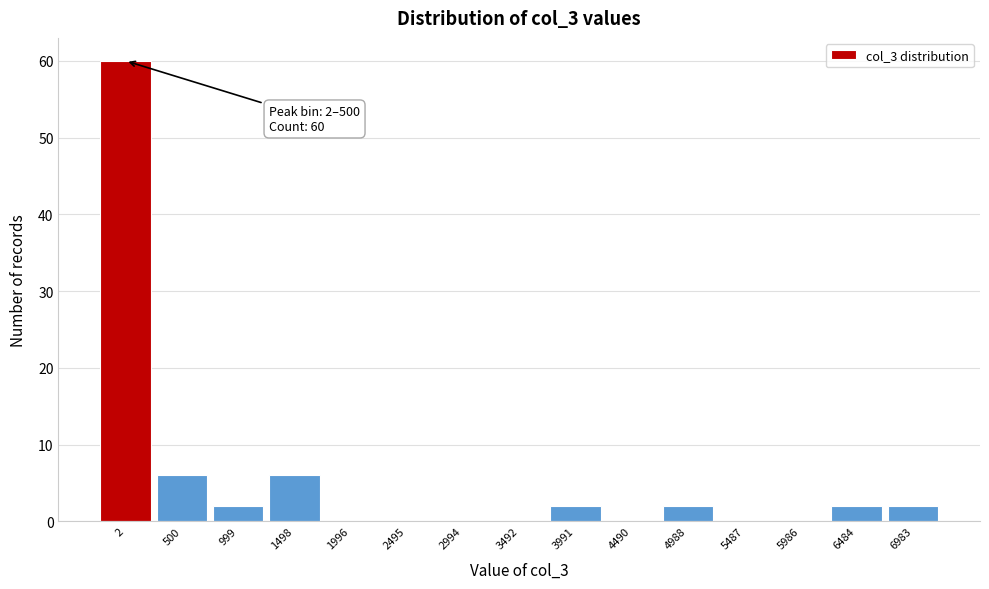

Reading left to right, extract all data points from this chart.

2=60	500=6	999=2	1498=6	1996=0	2495=0	2994=0	3492=0	3991=2	4490=0	4988=2	5487=0	5986=0	6484=2	6983=2